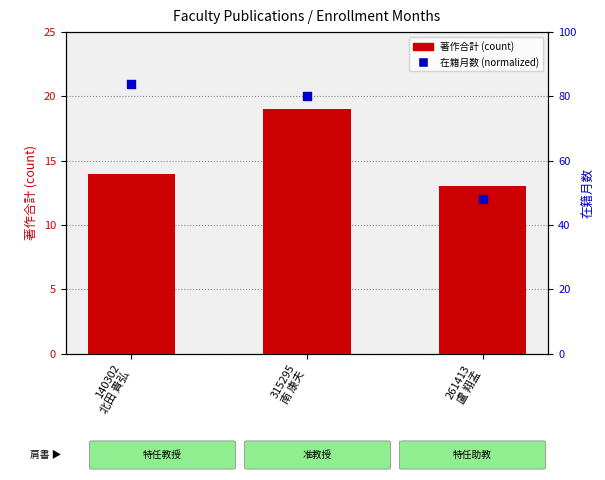

At how many categories does at least one series exceed 28?

3